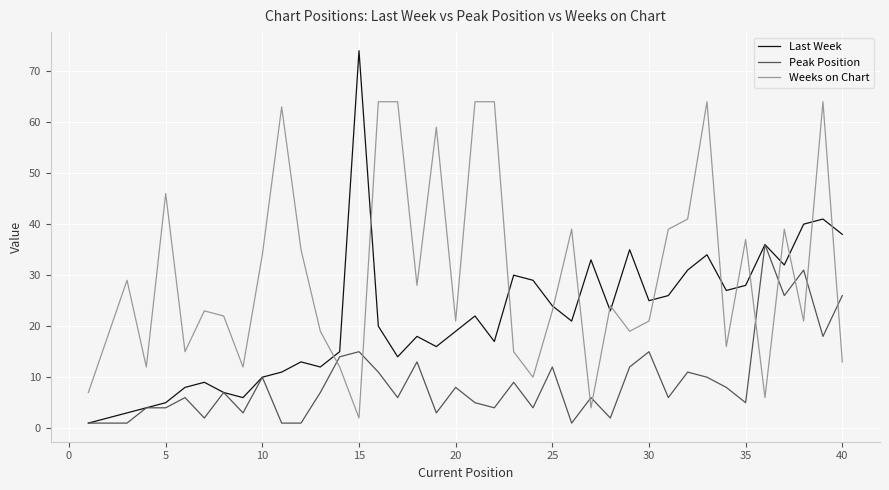

Rank the series by their maximum value, from lowest to highest.

Peak Position, Weeks on Chart, Last Week